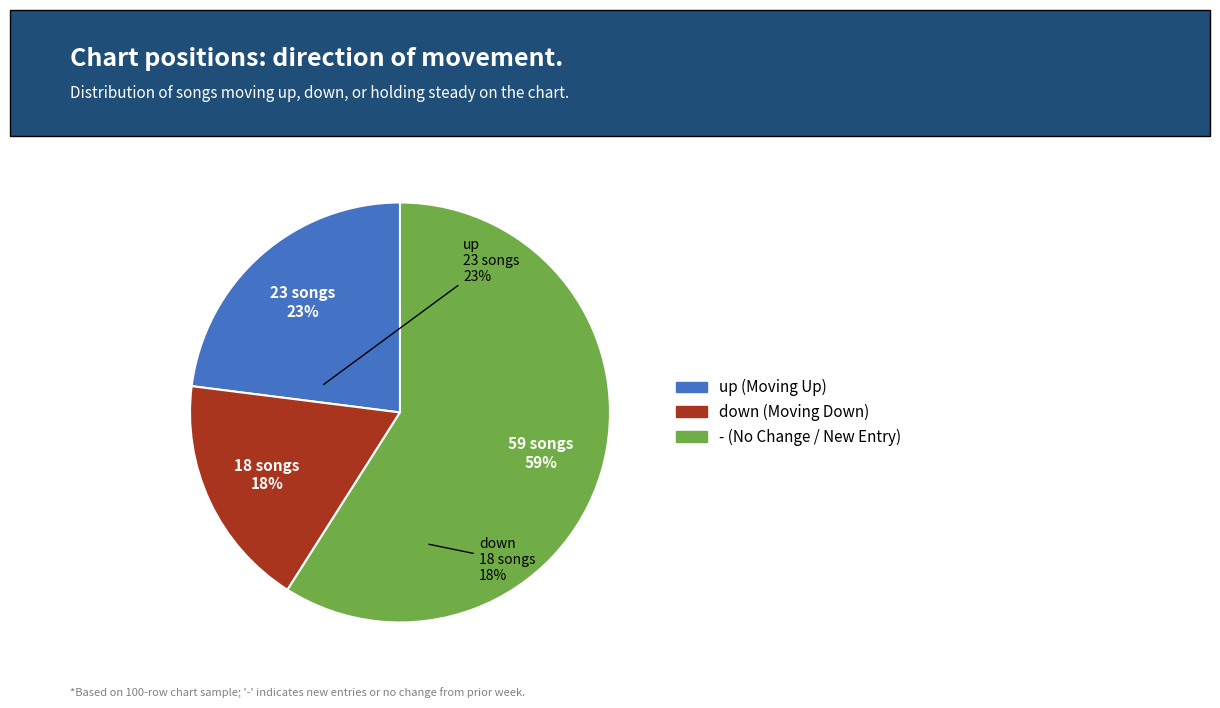

Does any single category account for the majority?

Yes